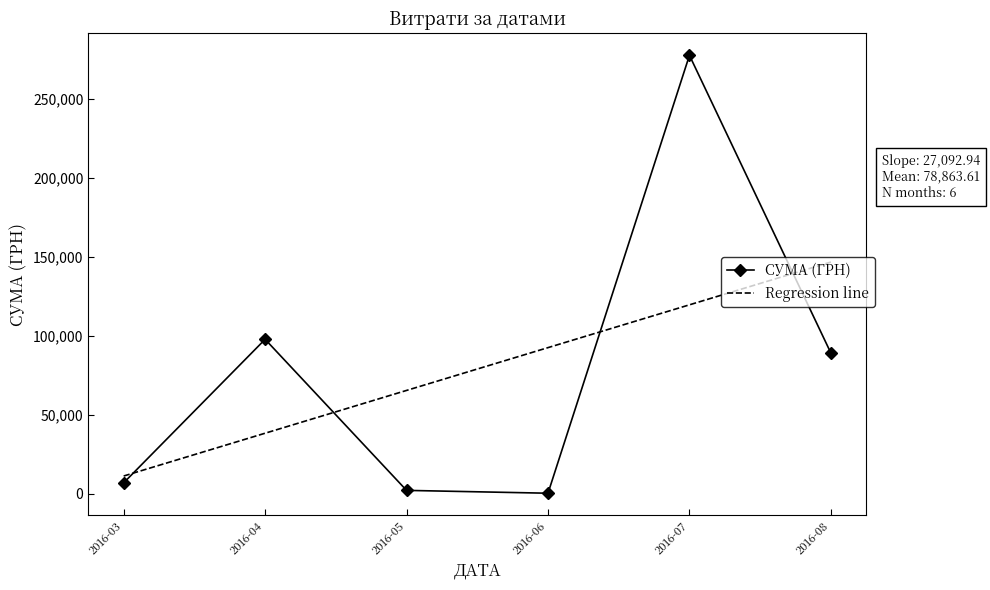

What is the difference between the maximum and minimum values in the Regression line series?

135464.7